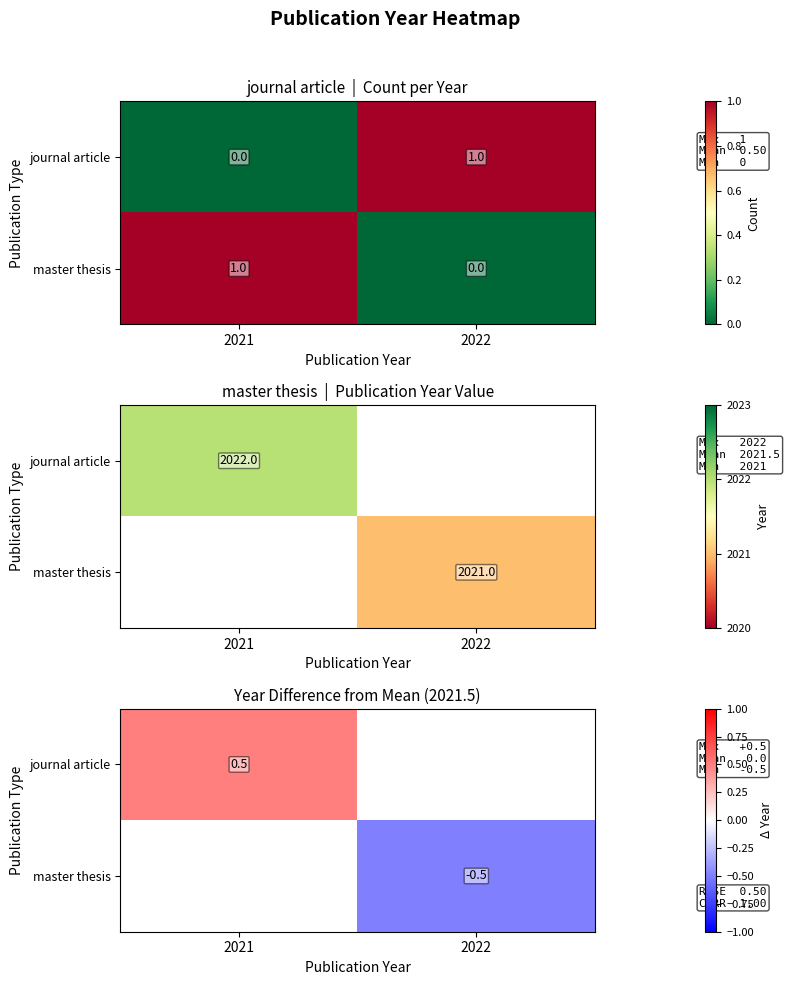

Rank the series by their maximum value, from highest to lowest.

journal article, master thesis